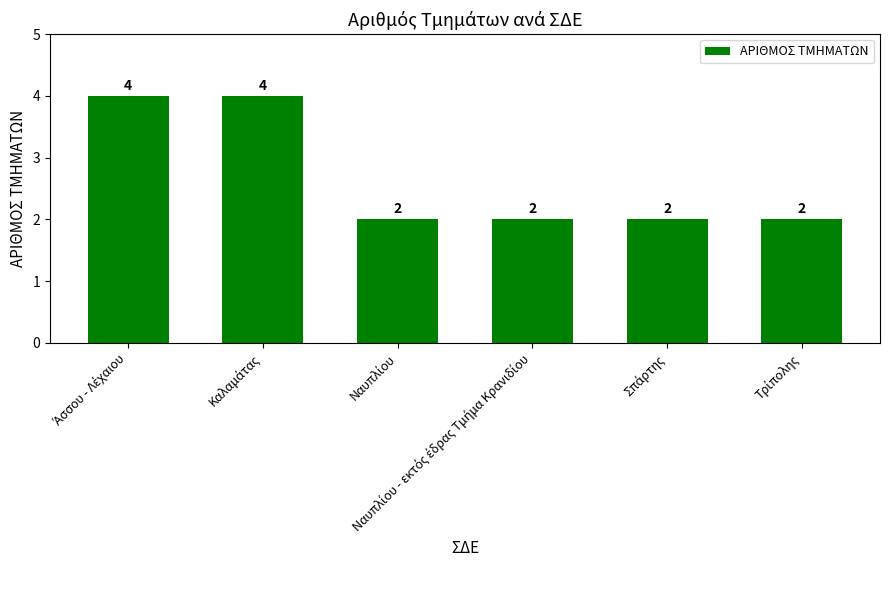

Reading left to right, what are all the values shown in this chart?

4	4	2	2	2	2